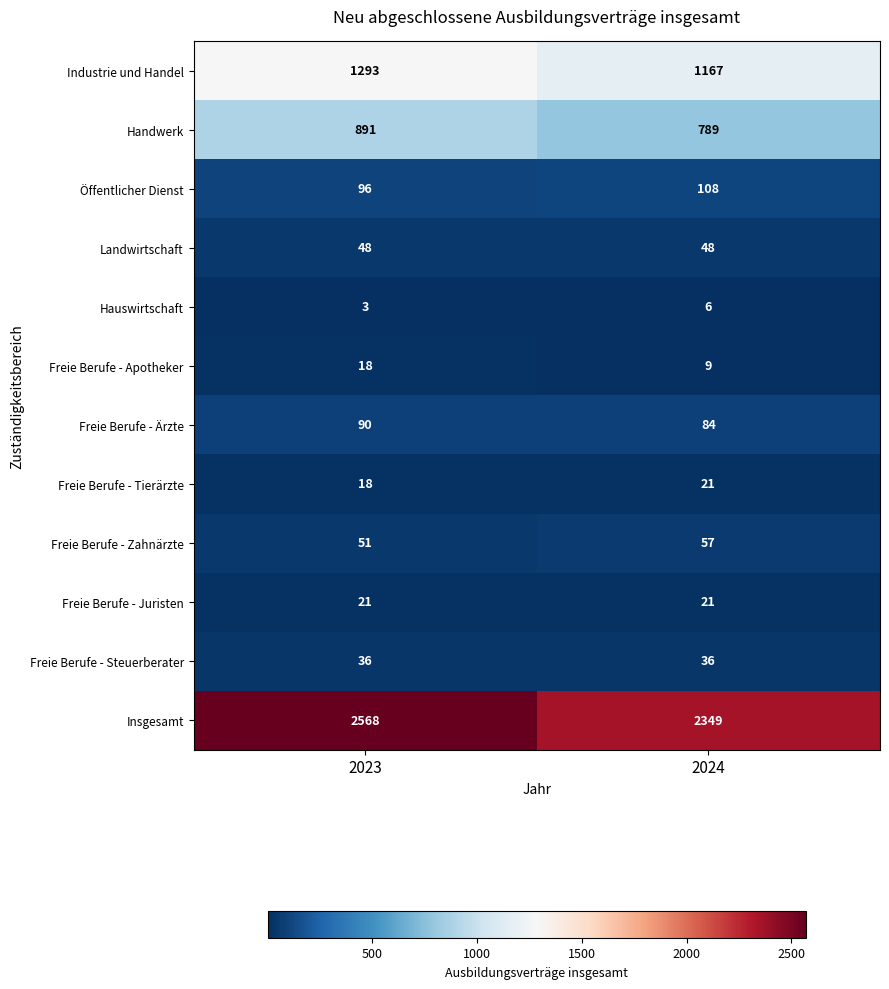

What is the spread (max minus min) of values at 2023?

2565